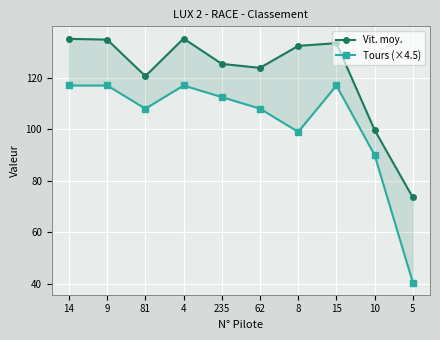

What are all the series names shown in the legend?

Vit. moy., Tours (×4.5)